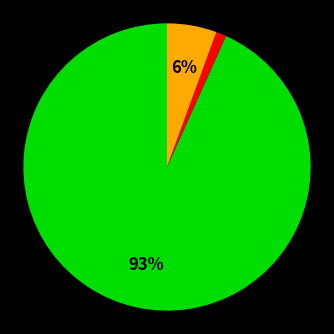

Does any single category account for the majority?

Yes